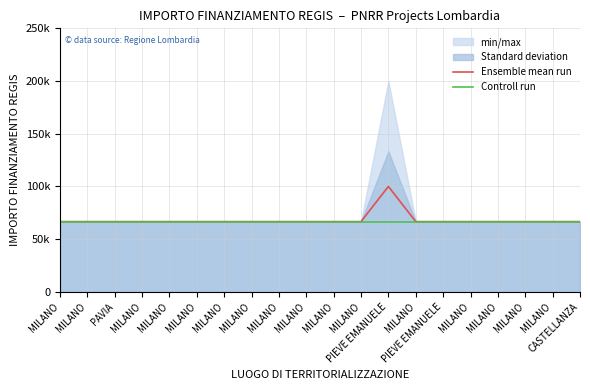

What is the maximum value for Controll run?

66666.7